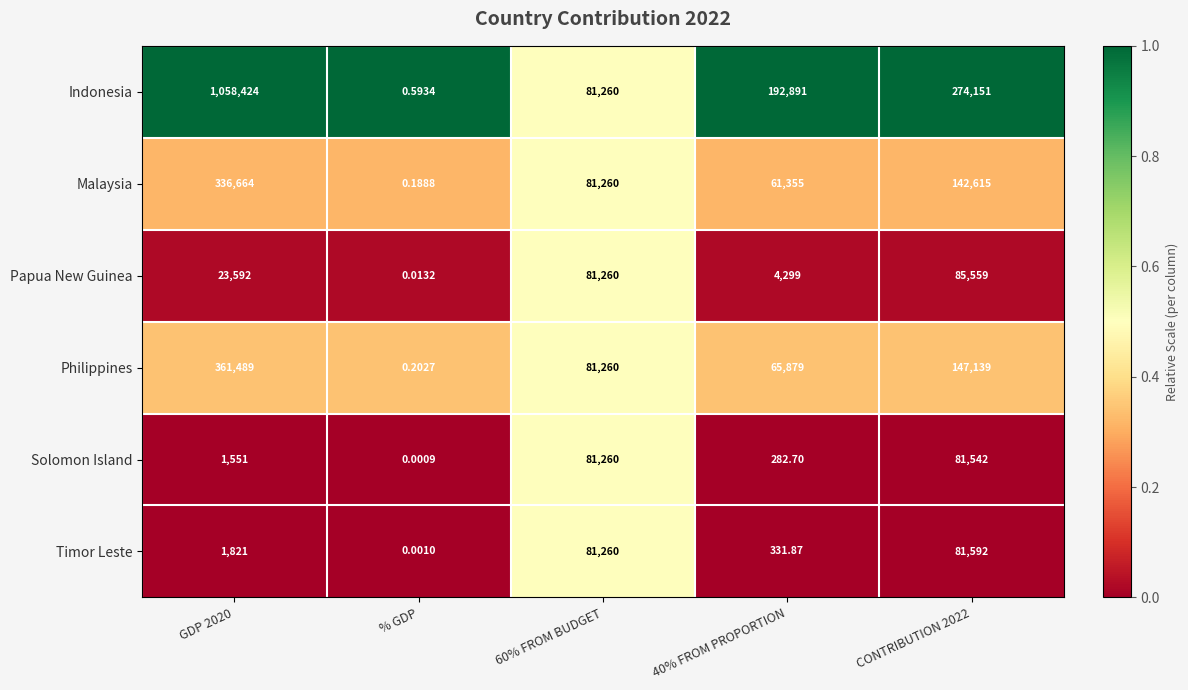

Which label corresponds to the largest value in the chart?

GDP 2020